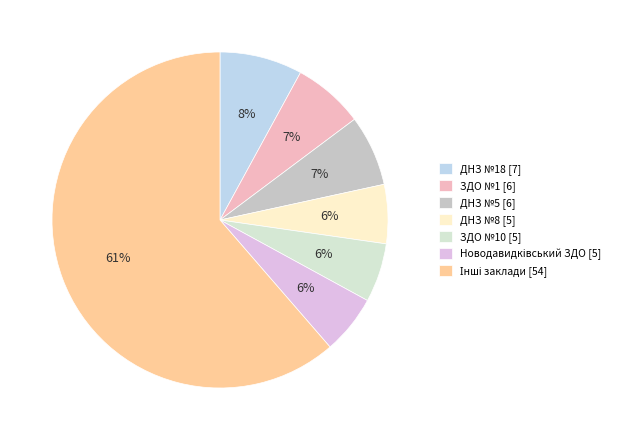

How many slices are in this pie chart?

7